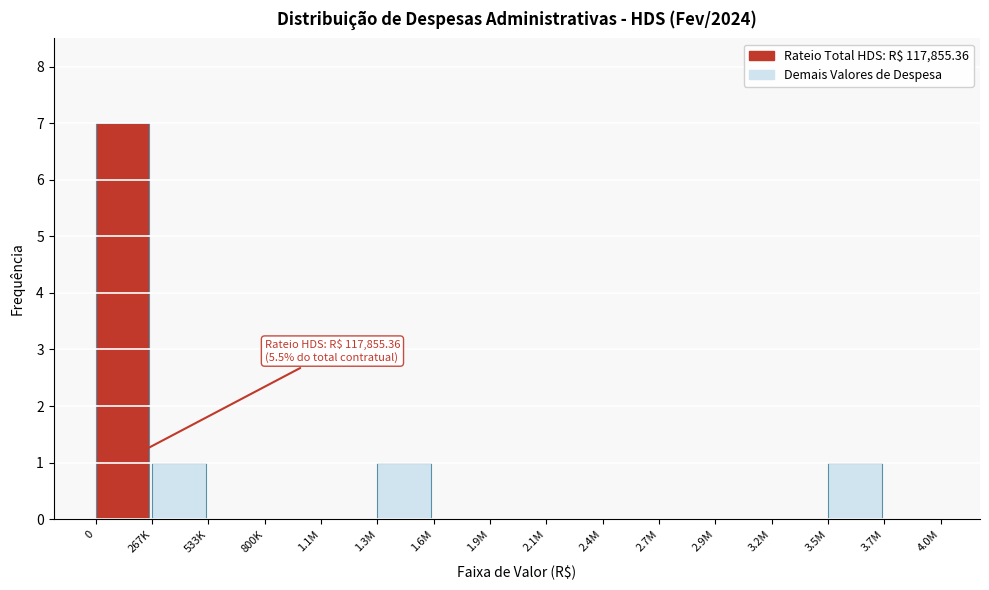

Reading left to right, transcribe all the data shown in this chart.

0=7	267K=1	533K=0	800K=0	1.1M=0	1.3M=1	1.6M=0	1.9M=0	2.1M=0	2.4M=0	2.7M=0	2.9M=0	3.2M=0	3.5M=1	3.7M=0